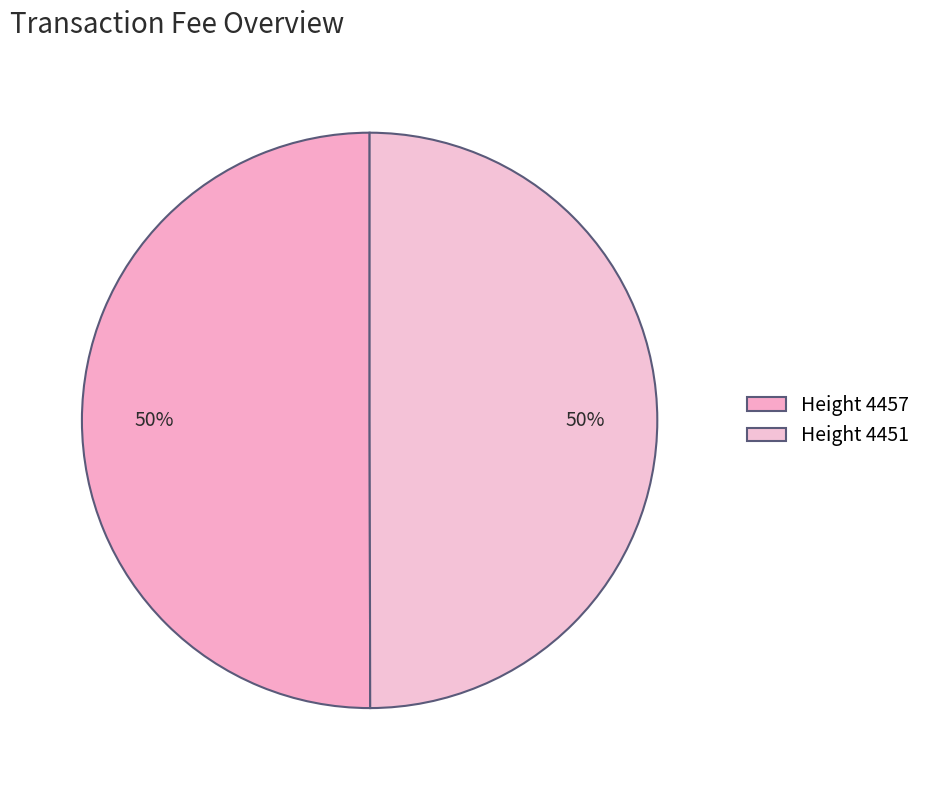

Which slice is the smallest?

4451